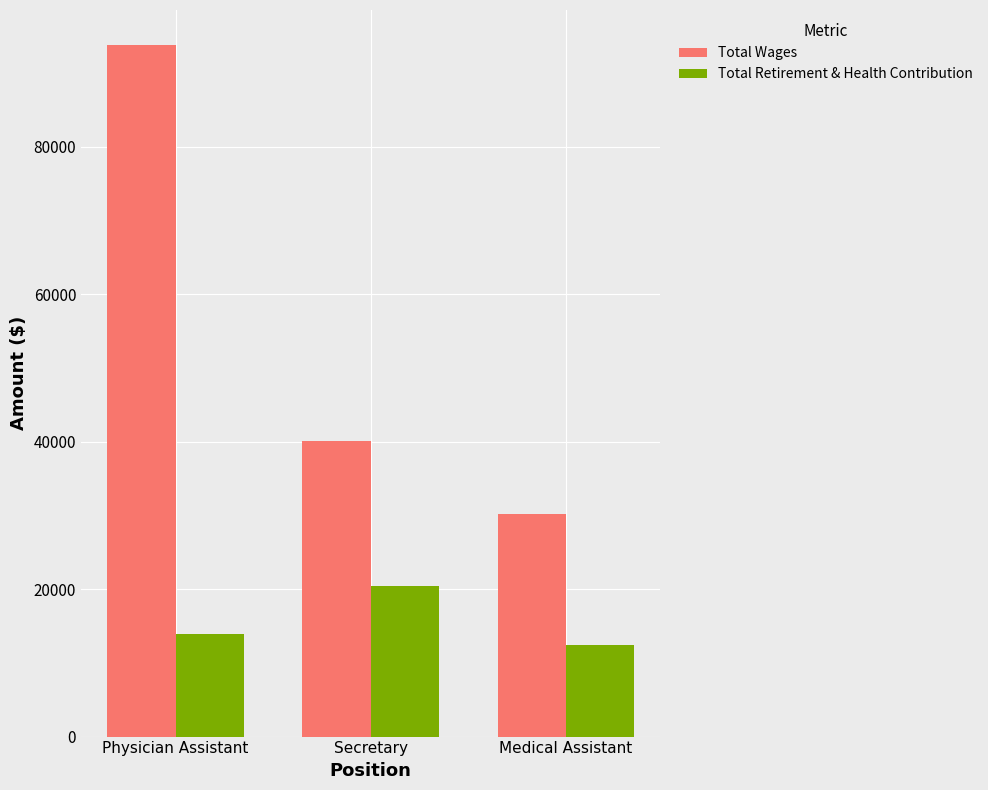

How many data points does each series have?

3